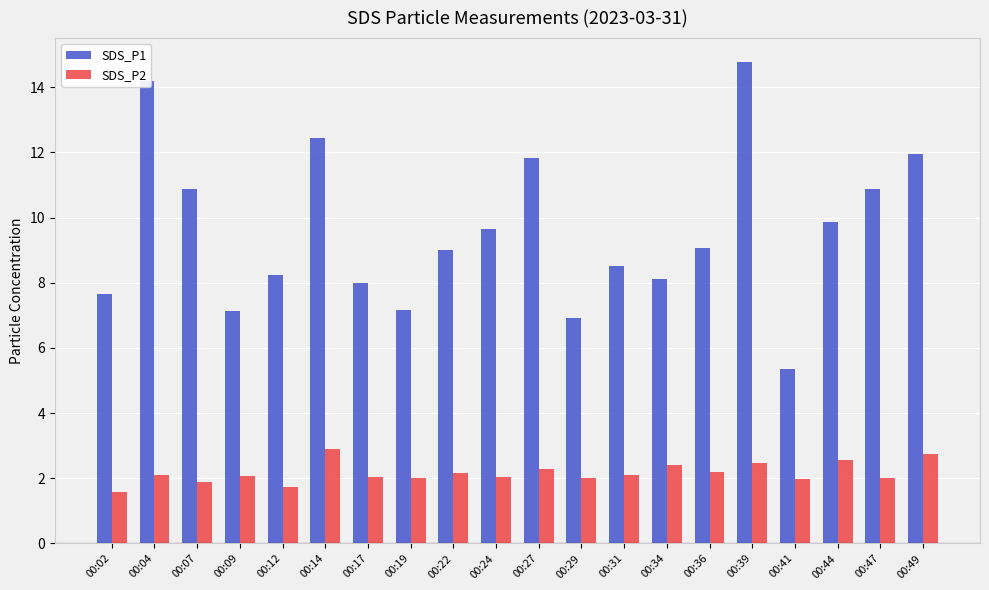

How many bars are there in total?

40